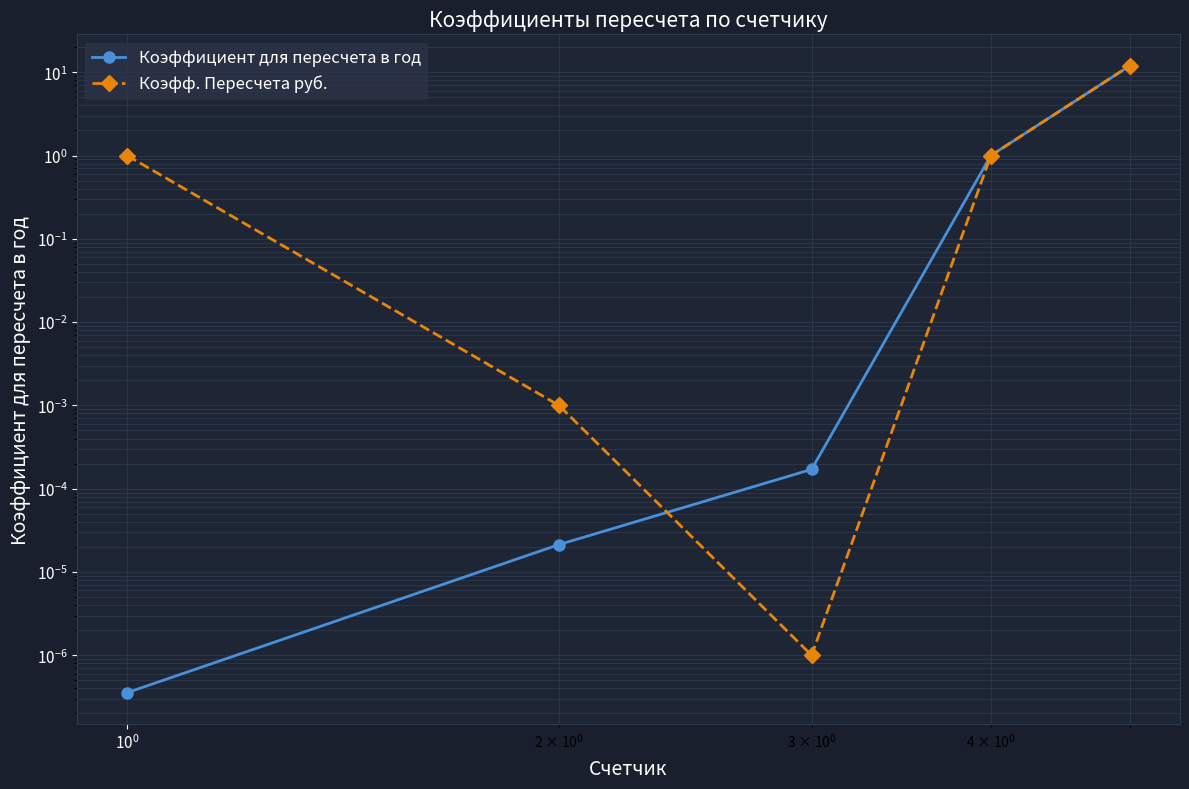

Which series has the largest total across all categories?

Коэфф. Пересчета руб.